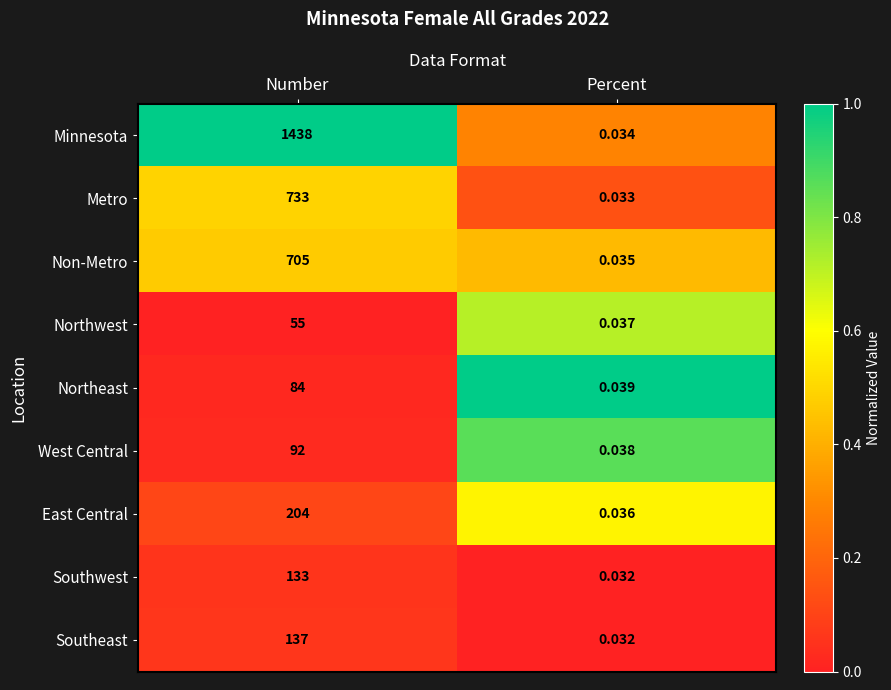

Which series changed the most between Number and Percent?

Minnesota